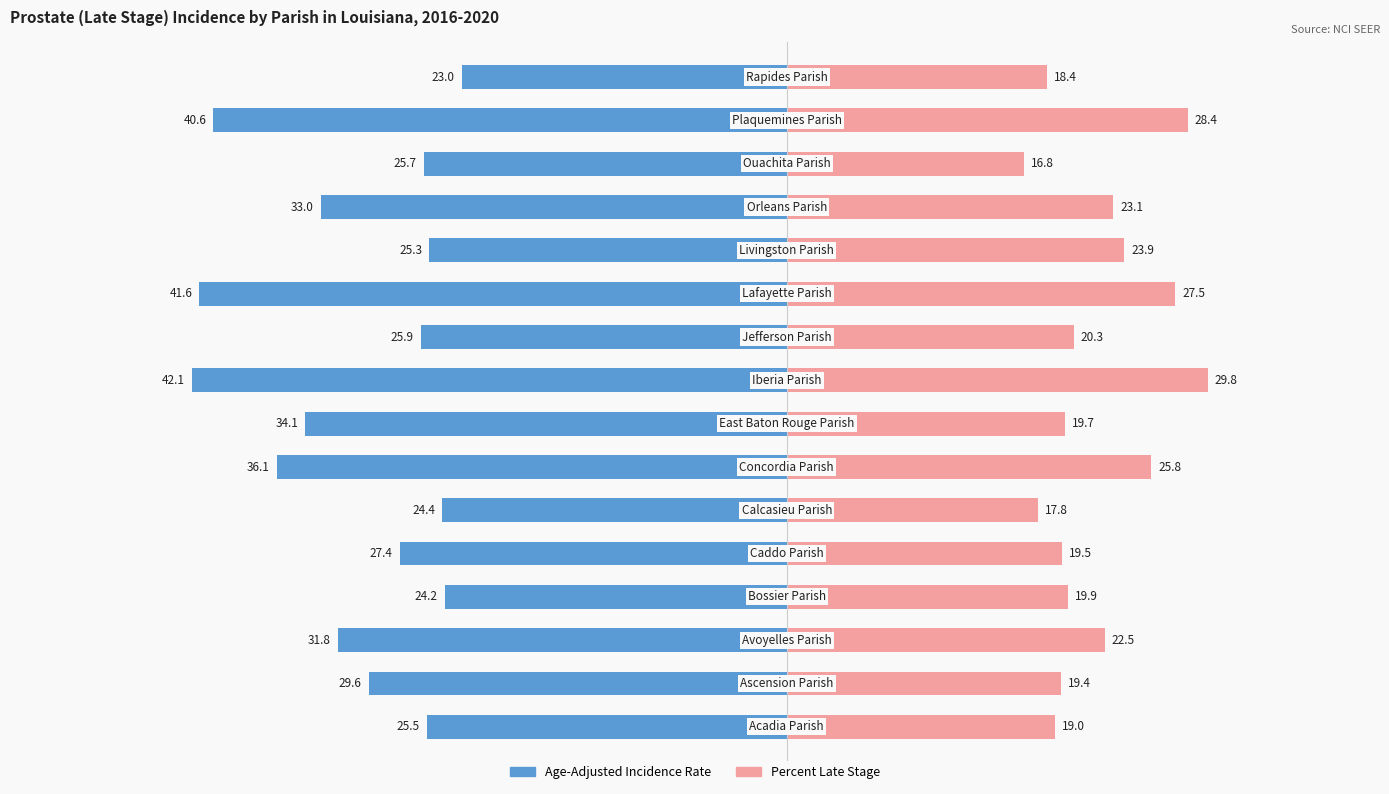

Is it true that Age-Adjusted Incidence Rate equals -31.8 at 2?

True